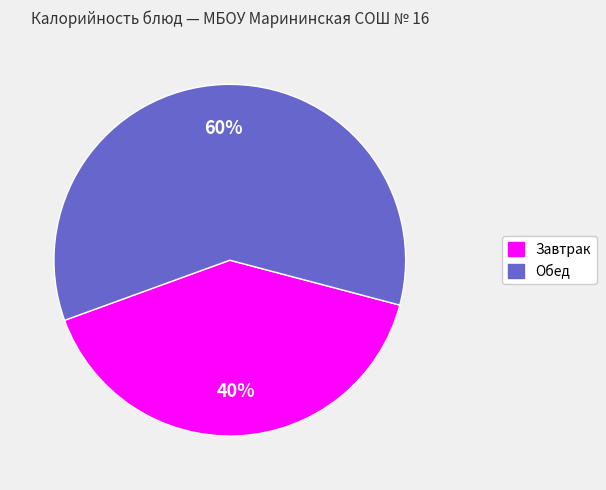

Is there any slice that represents more than half of the pie?

Yes